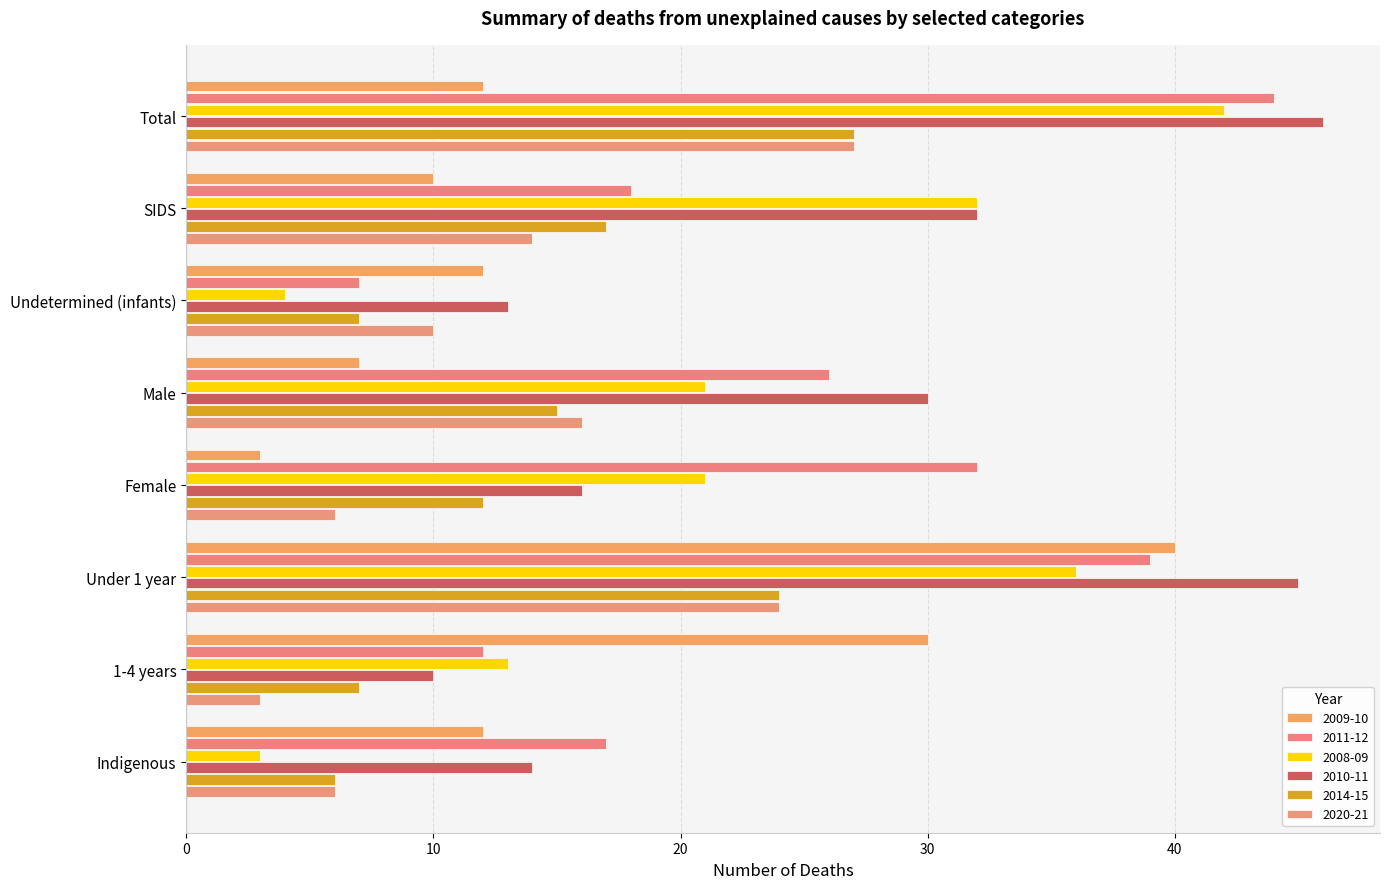

Count the number of categories in the chart.

8